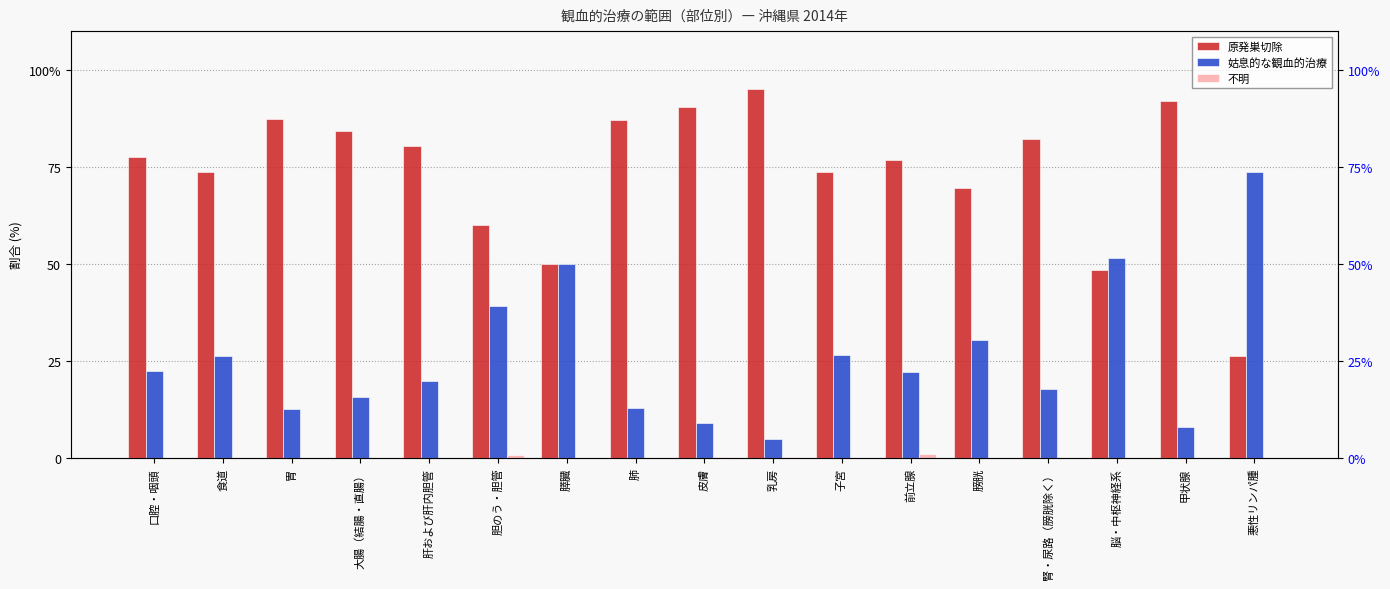

Is it true that 不明 equals -0.6 at 脳・中枢神経系?

False